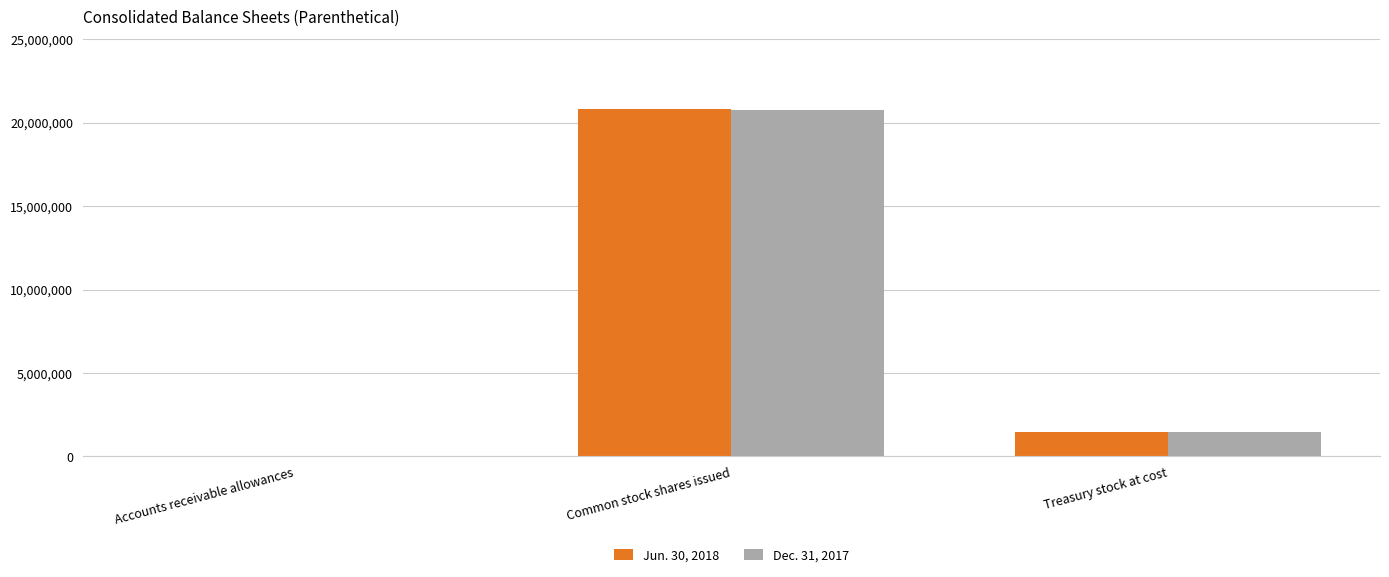

Are the bars horizontal?

No